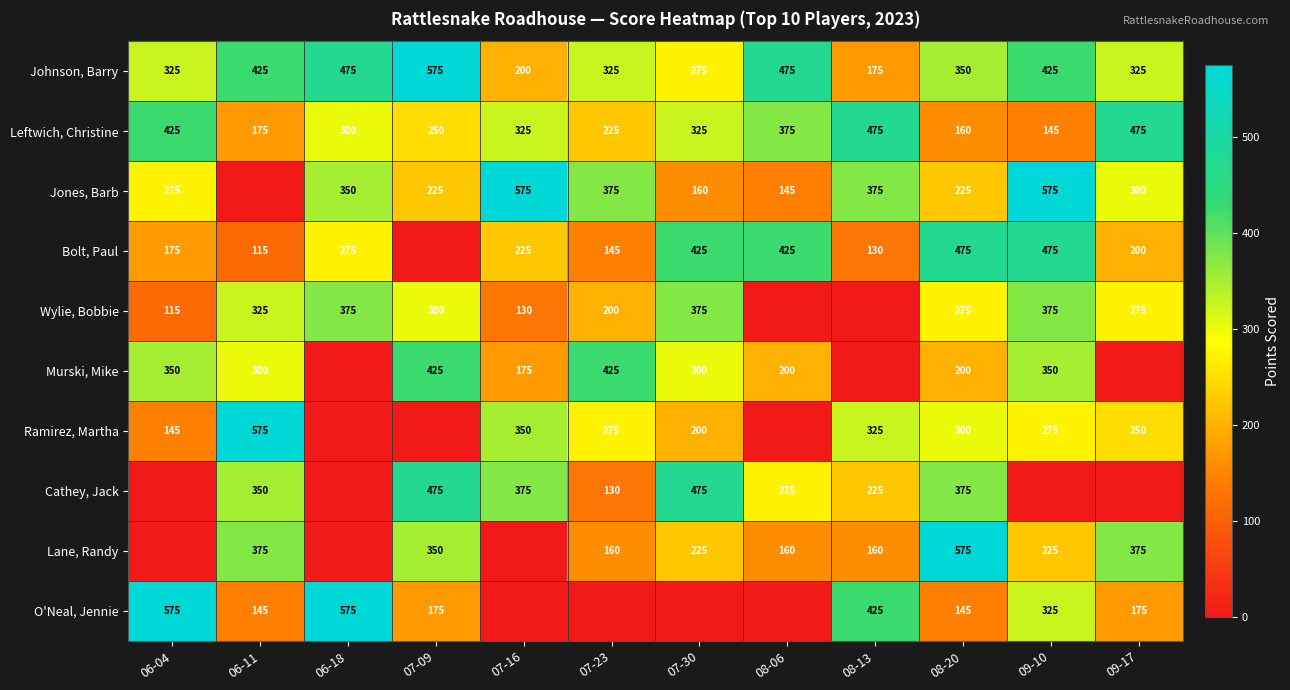

At which label is Johnson, Barry closest to 375?

08-20